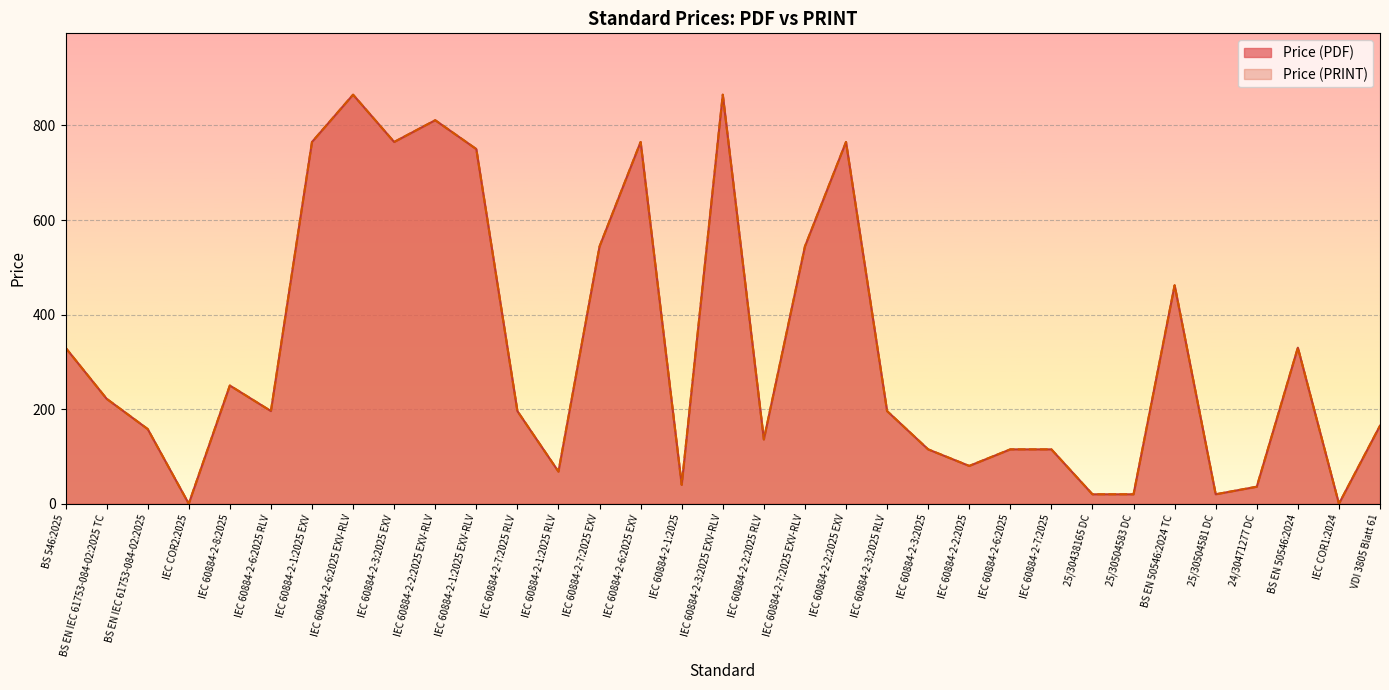

List the labels in order of Price (PDF) value, smallest first.

IEC COR2:2025, IEC COR1:2024, 25/30438165 DC, 25/30504583 DC, 25/30504581 DC, 24/30471277 DC, IEC 60884-2-1:2025, IEC 60884-2-1:2025 RLV, IEC 60884-2-2:2025, IEC 60884-2-3:2025, IEC 60884-2-6:2025, IEC 60884-2-7:2025, IEC 60884-2-2:2025 RLV, BS EN IEC 61753-084-02:2025, VDI 3805 Blatt 61, IEC 60884-2-6:2025 RLV, IEC 60884-2-7:2025 RLV, IEC 60884-2-3:2025 RLV, BS EN IEC 61753-084-02:2025 TC, IEC 60884-2-8:2025, BS 546:2025, BS EN 50546:2024, BS EN 50546:2024 TC, IEC 60884-2-7:2025 EXV, IEC 60884-2-7:2025 EXV-RLV, IEC 60884-2-1:2025 EXV-RLV, IEC 60884-2-1:2025 EXV, IEC 60884-2-3:2025 EXV, IEC 60884-2-6:2025 EXV, IEC 60884-2-2:2025 EXV, IEC 60884-2-2:2025 EXV-RLV, IEC 60884-2-6:2025 EXV-RLV, IEC 60884-2-3:2025 EXV-RLV